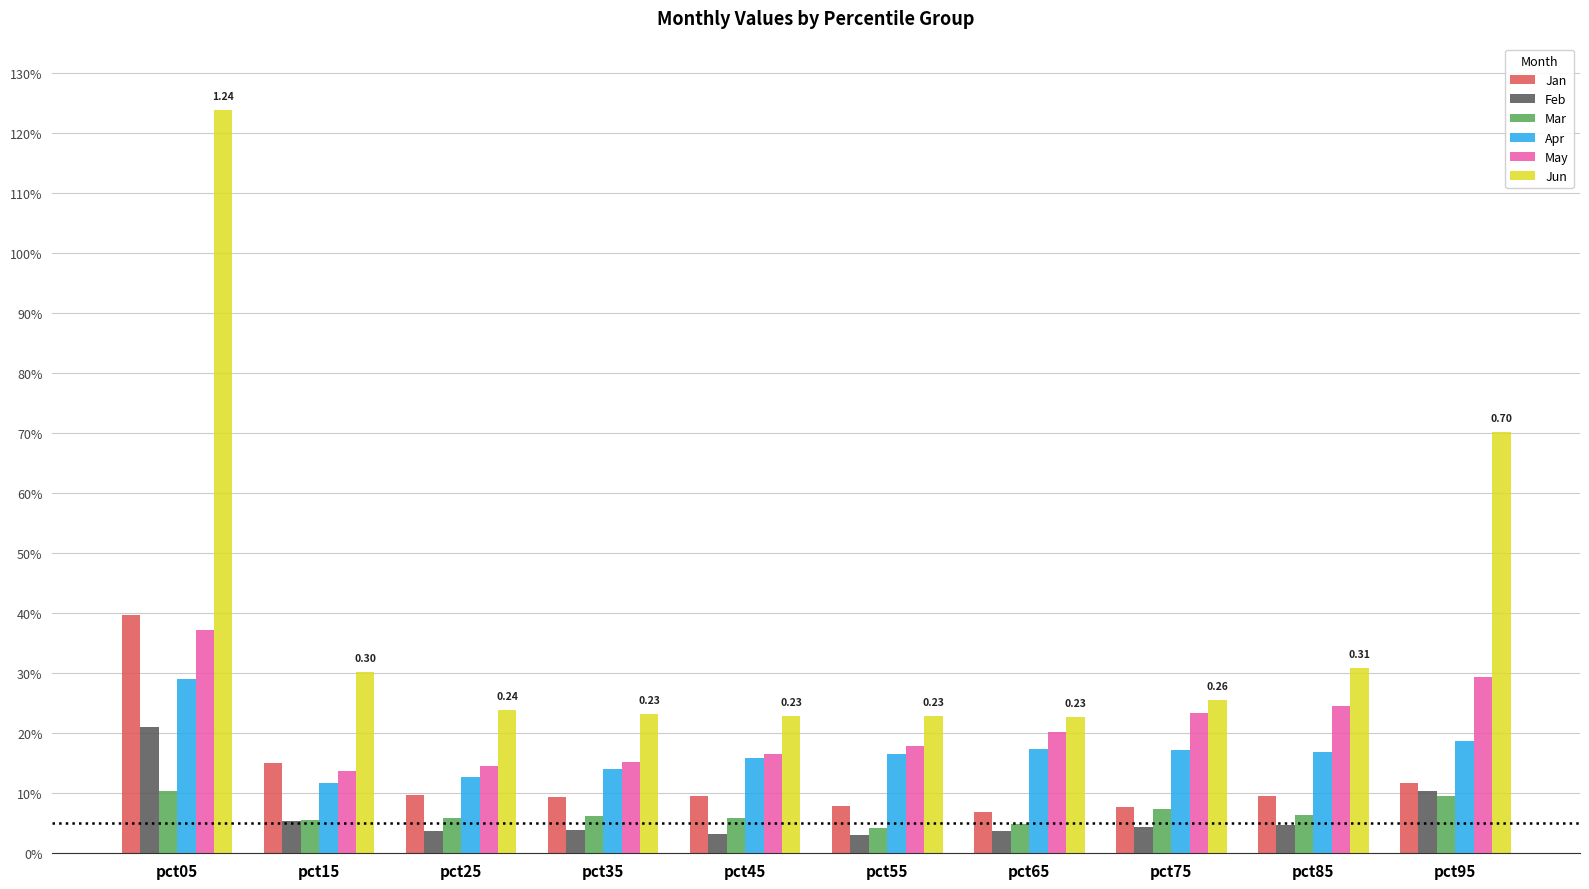

Reading left to right, extract all data points from this chart.

Jan: 0.4	0.2	0.1	0.1	0.1	0.1	0.1	0.1	0.1	0.1
Feb: 0.2	0.1	0.0	0.0	0.0	0.0	0.0	0.0	0.0	0.1
Mar: 0.1	0.1	0.1	0.1	0.1	0.0	0.0	0.1	0.1	0.1
Apr: 0.3	0.1	0.1	0.1	0.2	0.2	0.2	0.2	0.2	0.2
May: 0.4	0.1	0.1	0.2	0.2	0.2	0.2	0.2	0.2	0.3
Jun: 1.2	0.3	0.2	0.2	0.2	0.2	0.2	0.3	0.3	0.7